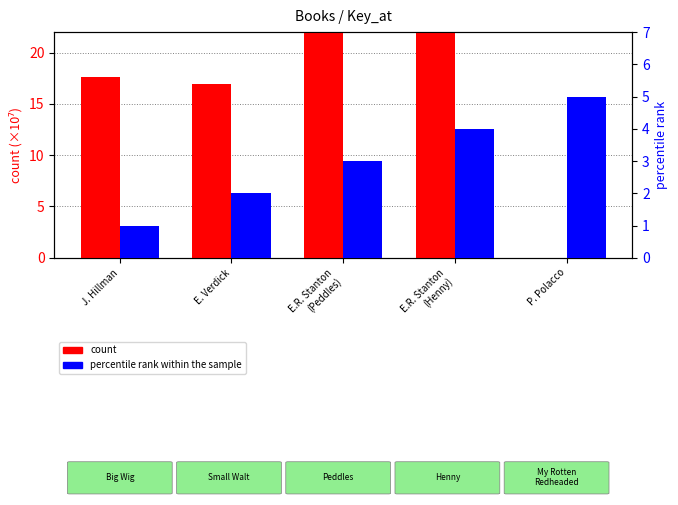

Reading right to left, what are all the values shown in this chart?

count: P. Polacco=0.0	E.R. Stanton
(Henny)=40.9	E.R. Stanton
(Peddles)=44.3	E. Verdick=17.0	J. Hillman=17.7
percentile rank within the sample: P. Polacco=5.0	E.R. Stanton
(Henny)=4.0	E.R. Stanton
(Peddles)=3.0	E. Verdick=2.0	J. Hillman=1.0